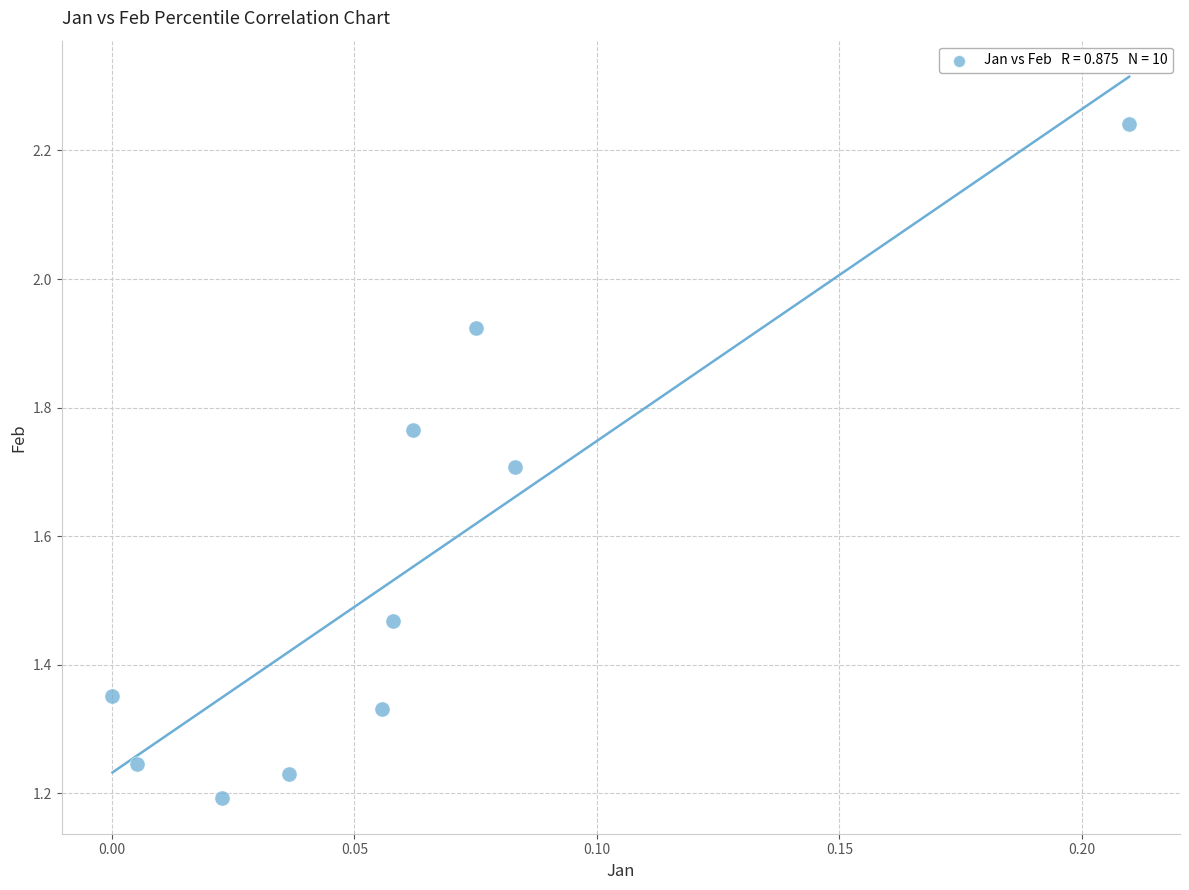

What is the range of Y values (max minus min)?

1.0